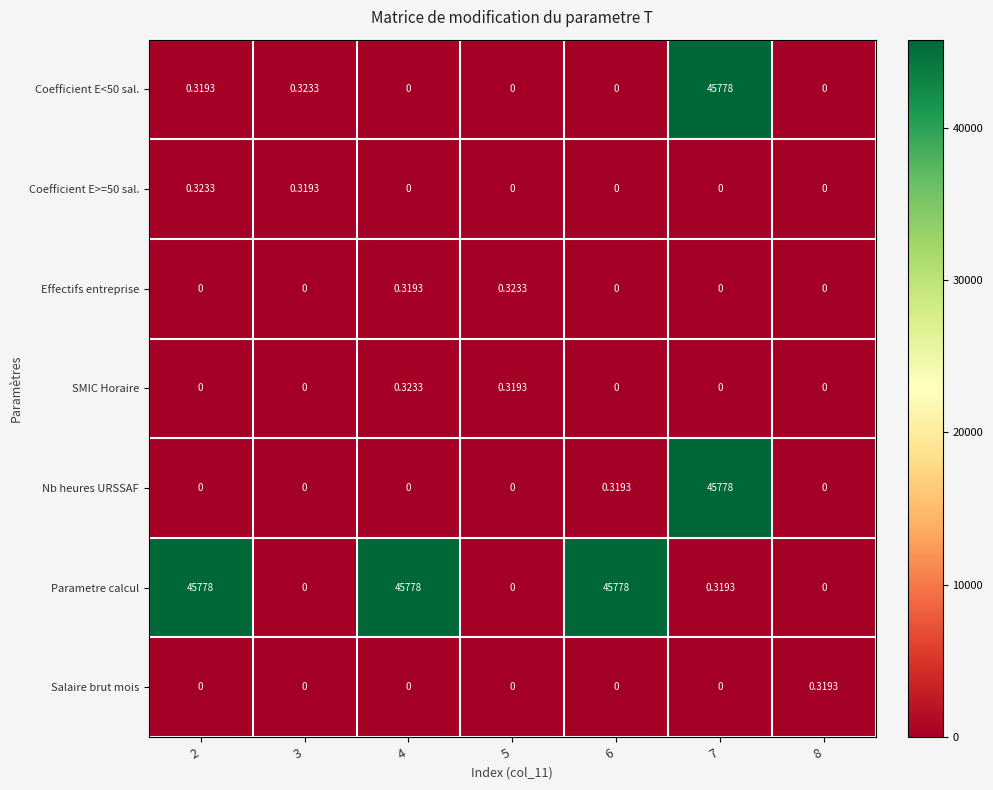

Which series has the largest total across all categories?

Parametre calcul